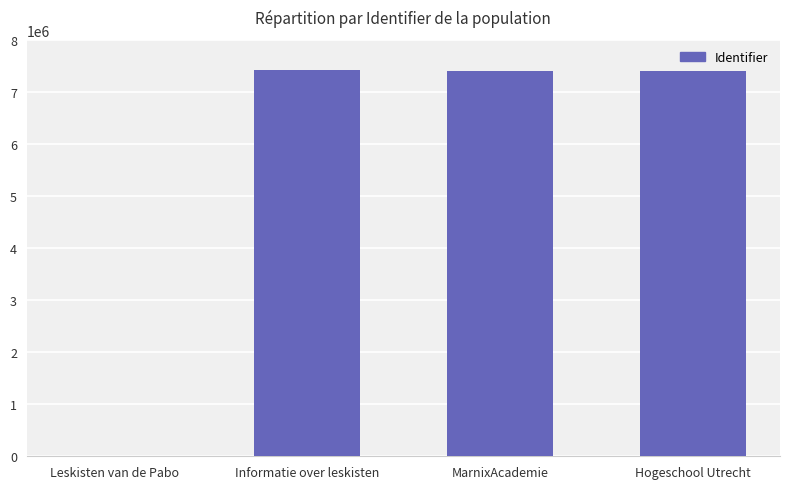

What is the sum of the values at Leskisten van de Pabo and Hogeschool Utrecht?

7402656